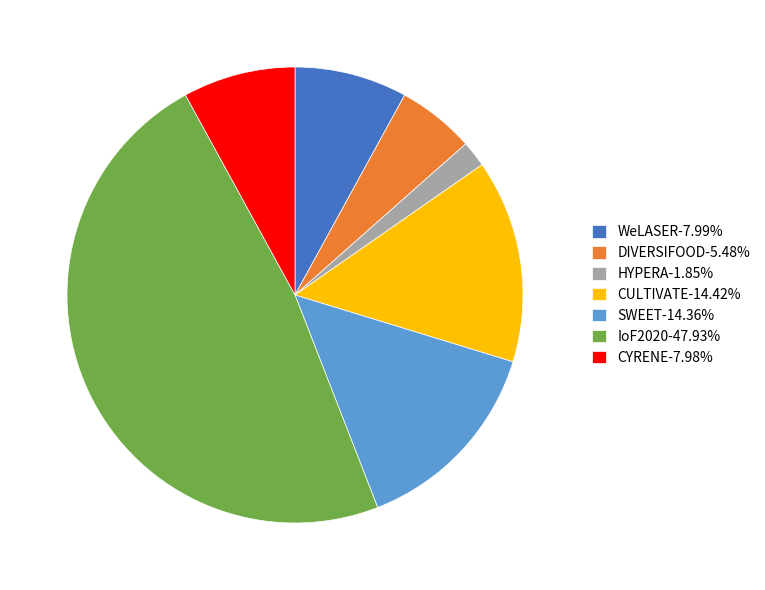

Combined, do WeLASER-7.99% and CYRENE-7.98% account for over 50%?

No